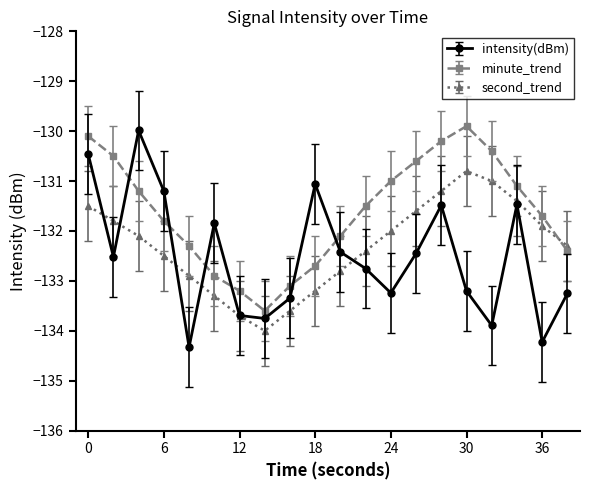

What are all the series names shown in the legend?

intensity(dBm), minute_trend, second_trend